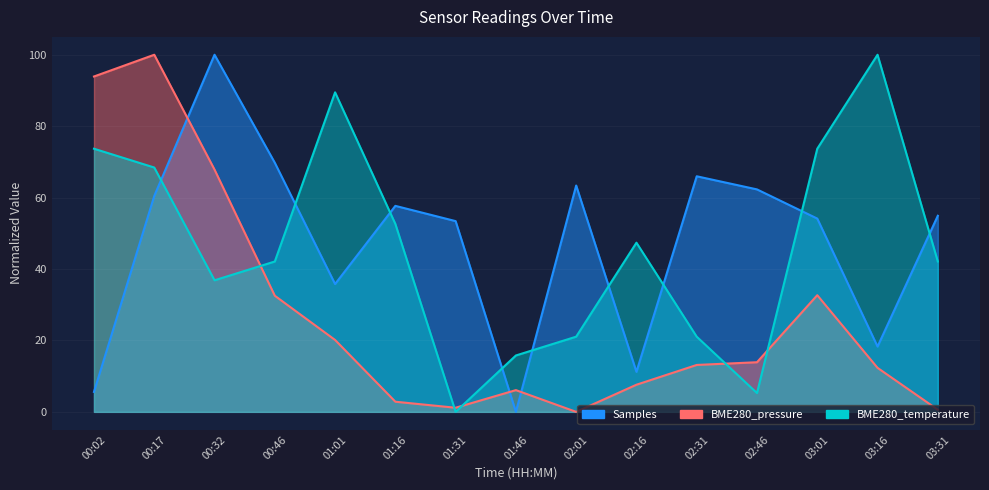

At which category is the sum across all series the highest?

00:17